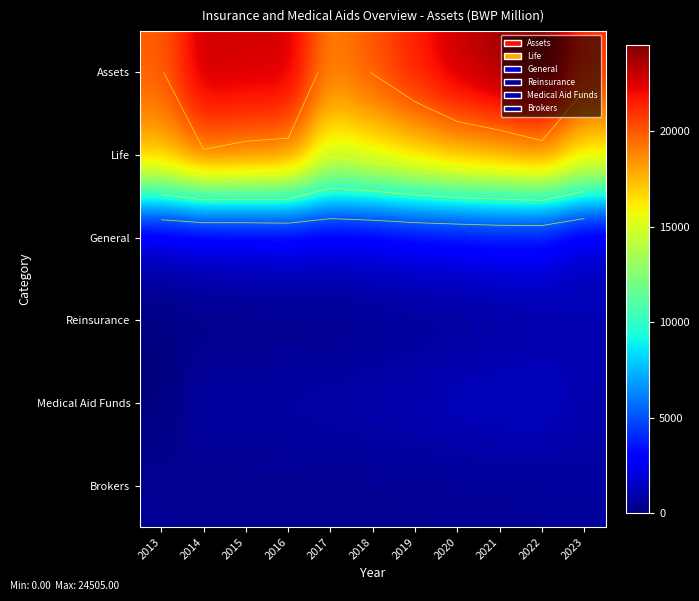

What is the difference between the highest and lowest values at 2013?

19819